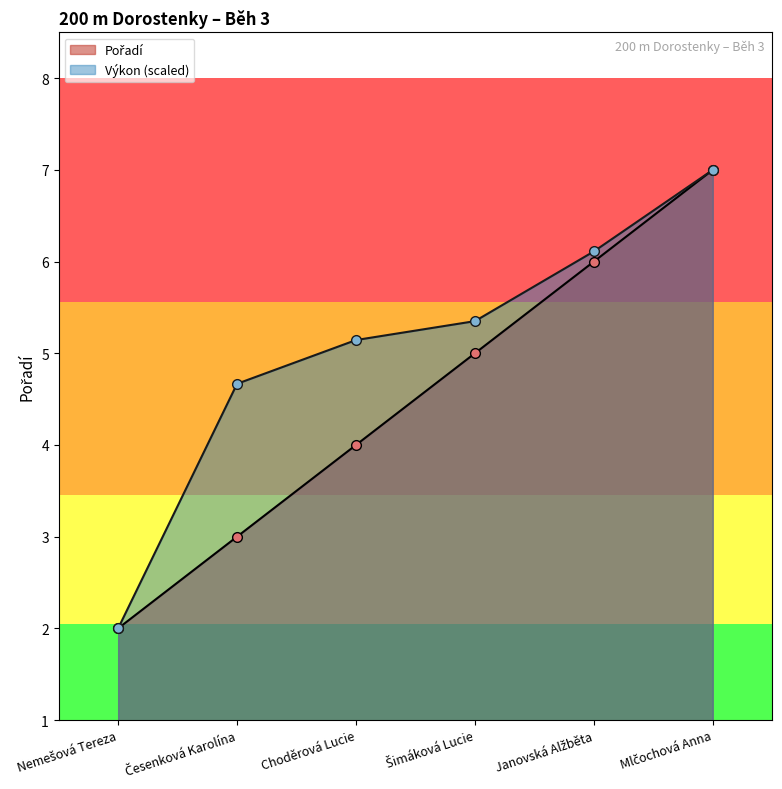

What is the label of the 5th point from the left?

Janovská Alžběta